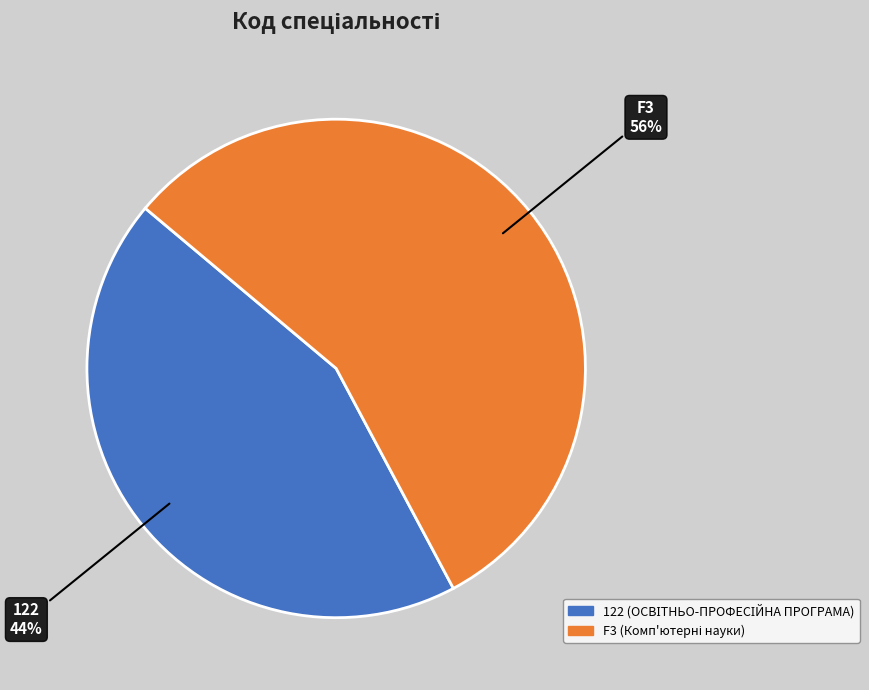

To the nearest percent, what is the difference between the F3 and 122 slice percentages?

12%